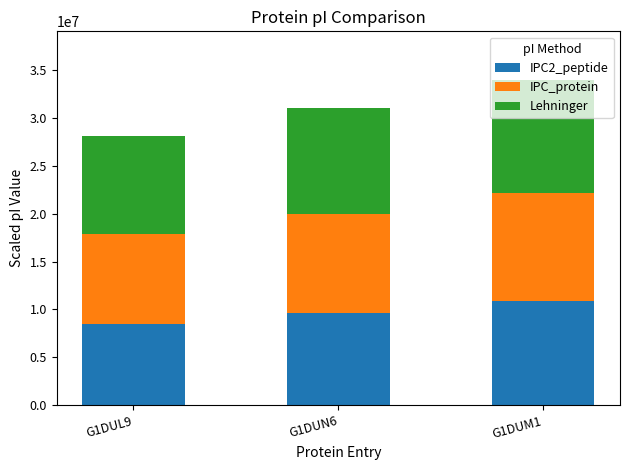

What is the lowest value of the IPC2_peptide series?

8434000